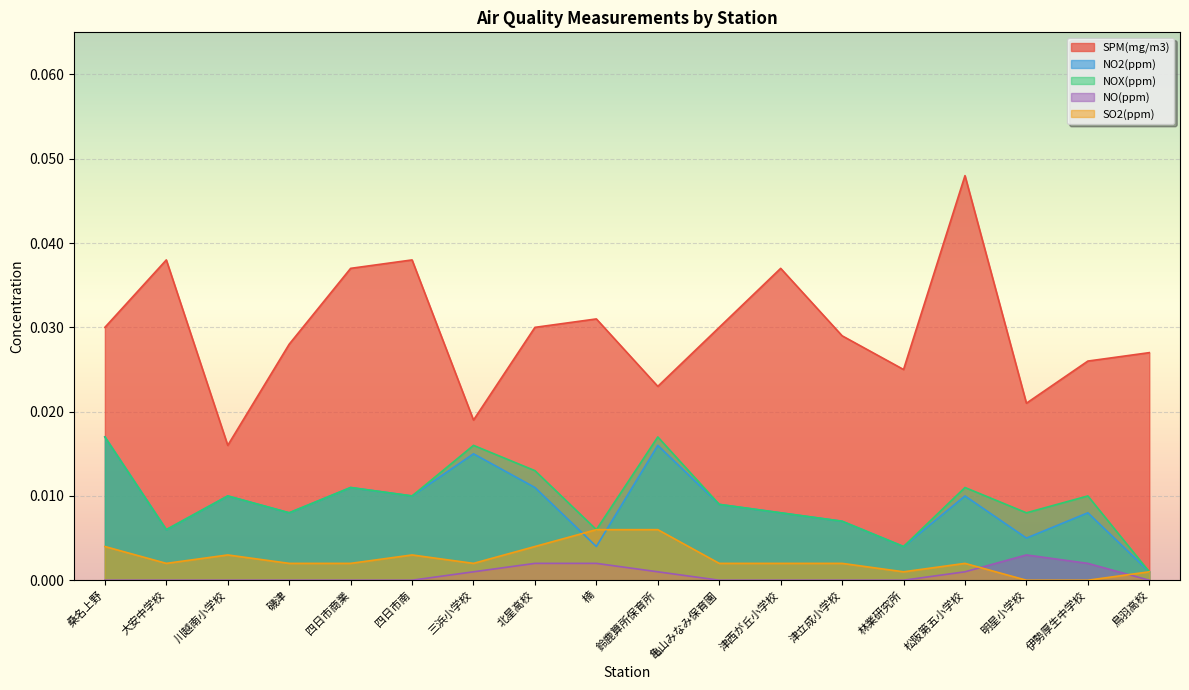

What are all the series names shown in the legend?

SPM(mg/m3), NO2(ppm), NOX(ppm), NO(ppm), SO2(ppm)